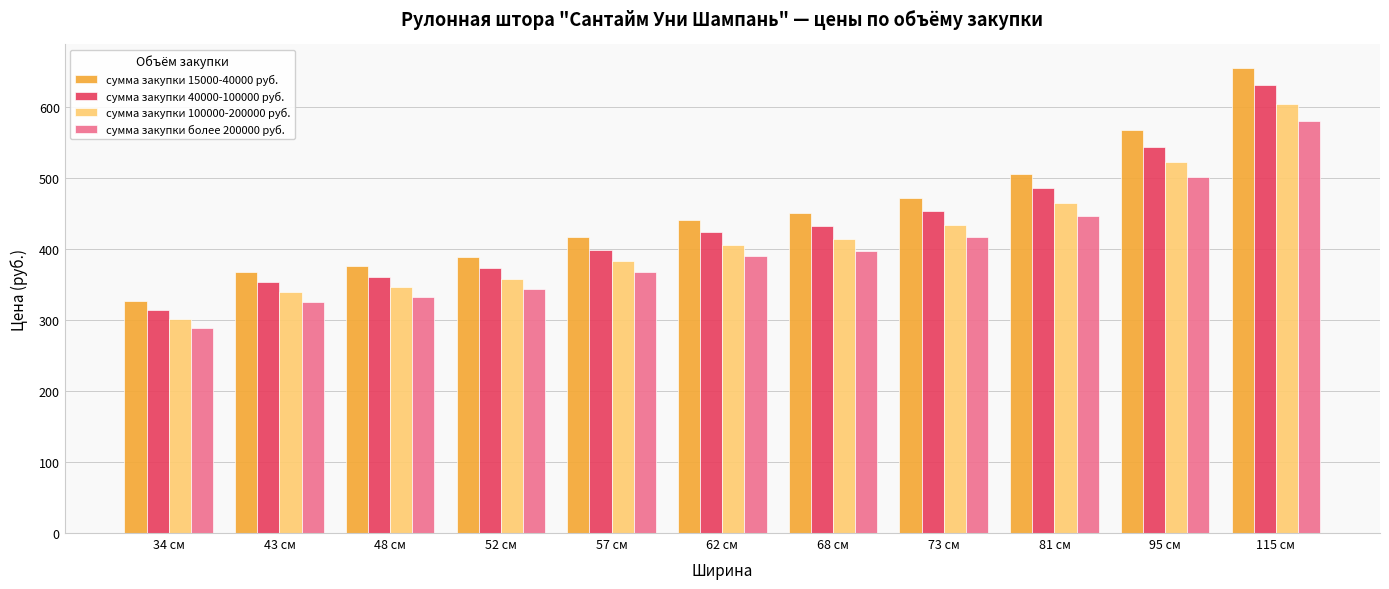

What value does the сумма закупки 40000-100000 руб. series have at 95 см?

544